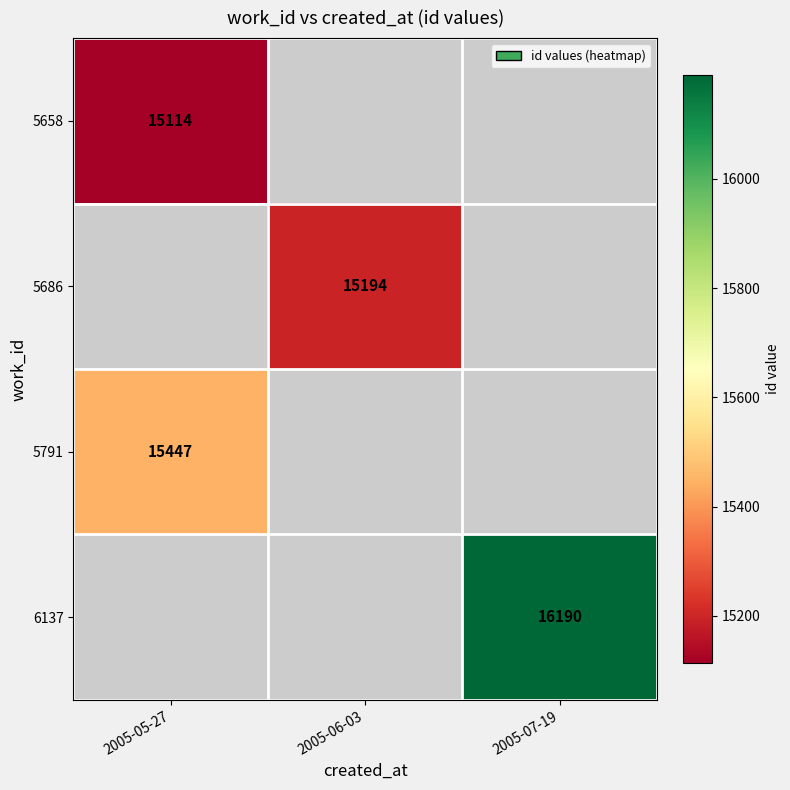

The 5658 series shows 8449 at 2005-05-27. True or false?

False